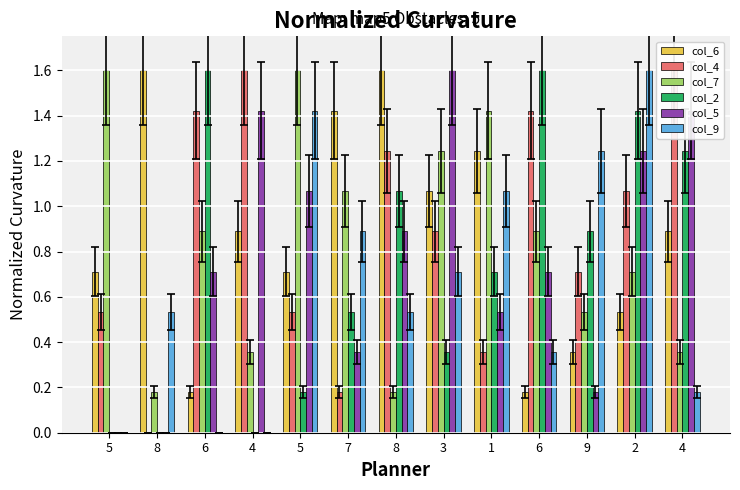

How many bars are there in total?

78